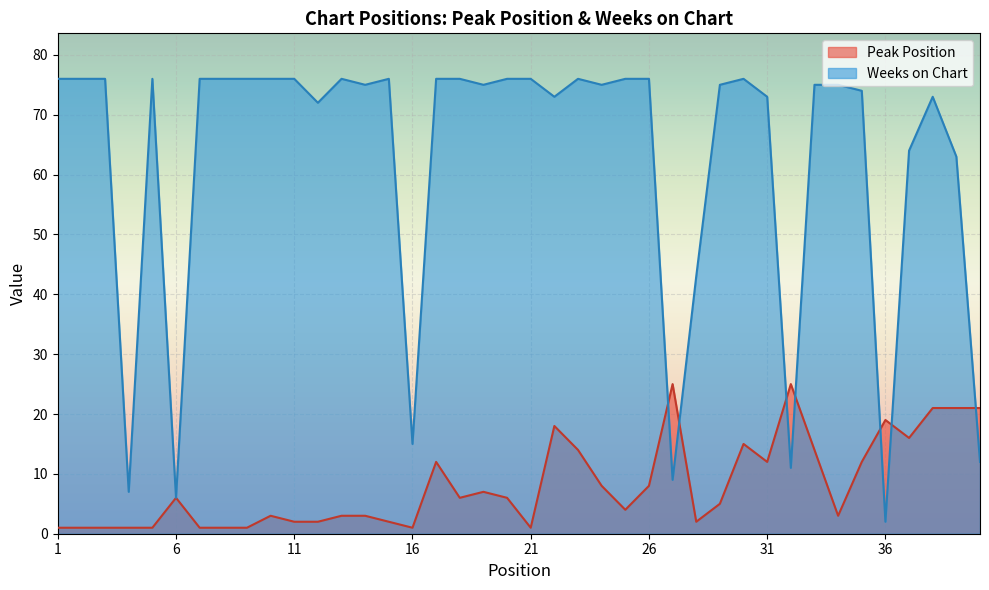

What is the maximum value shown in the chart?

76